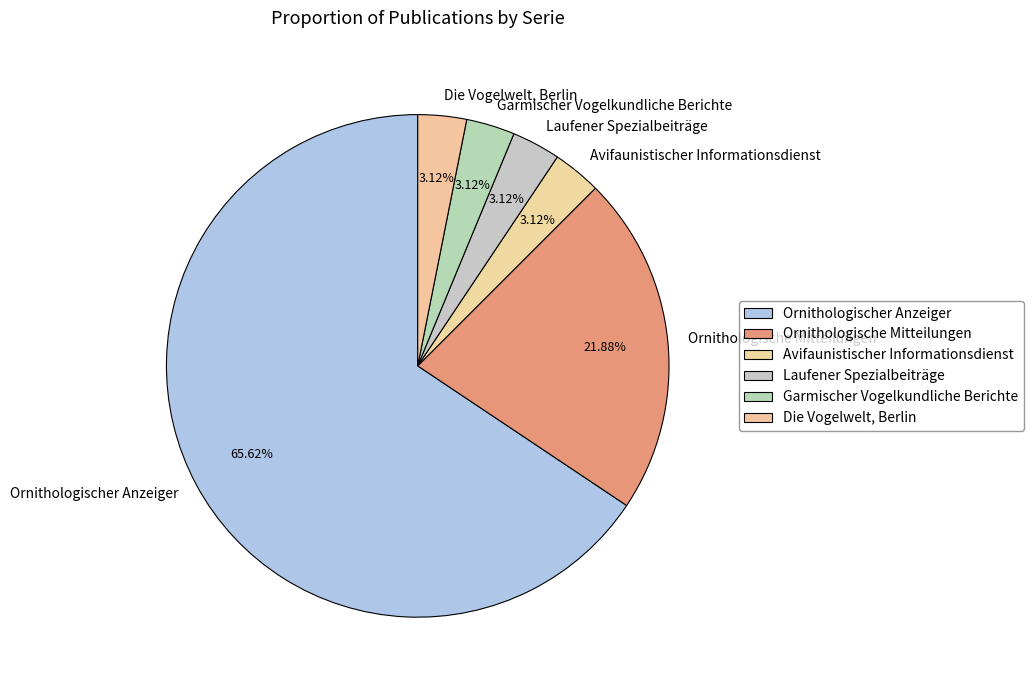

Is there a majority slice in this chart?

Yes